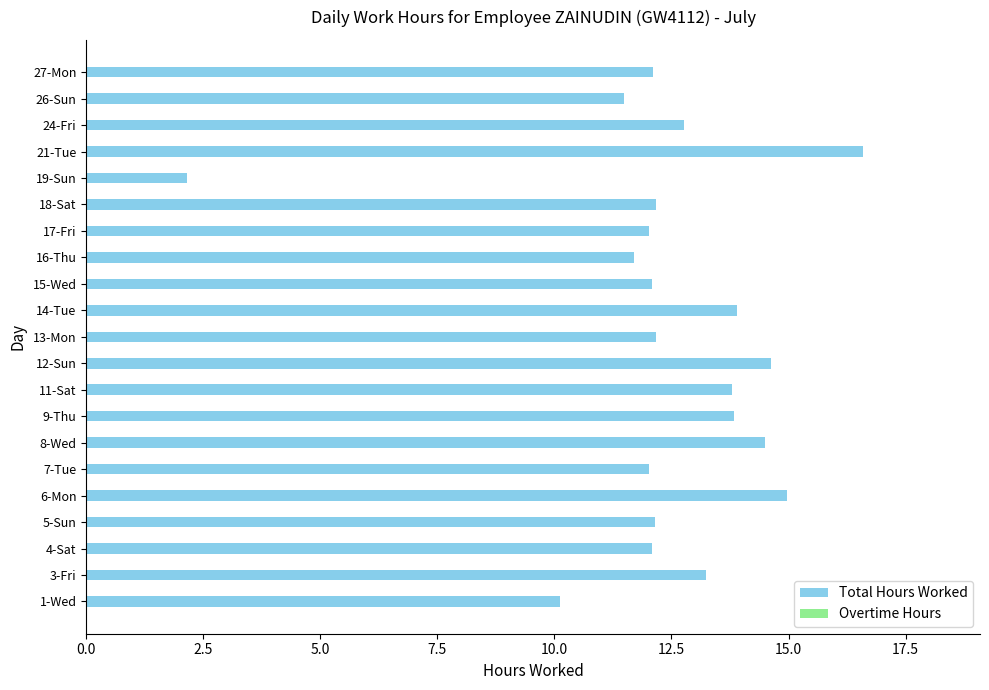

True or false: the data shows 13.8 at 9-Thu.

True